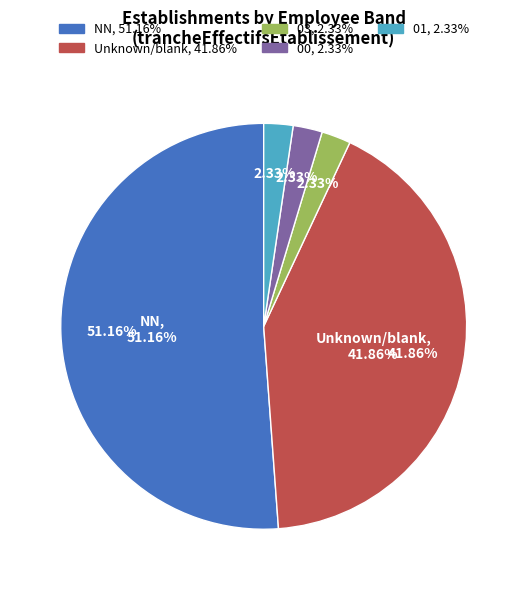

Is it true that NN is 60% of the pie?

False